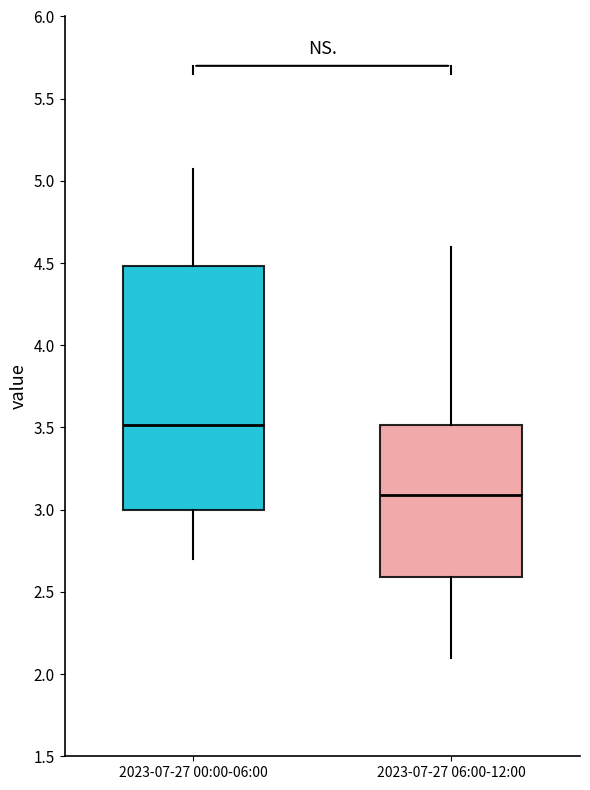

Which box's median line is the lowest?

2023-07-27 06:00-12:00